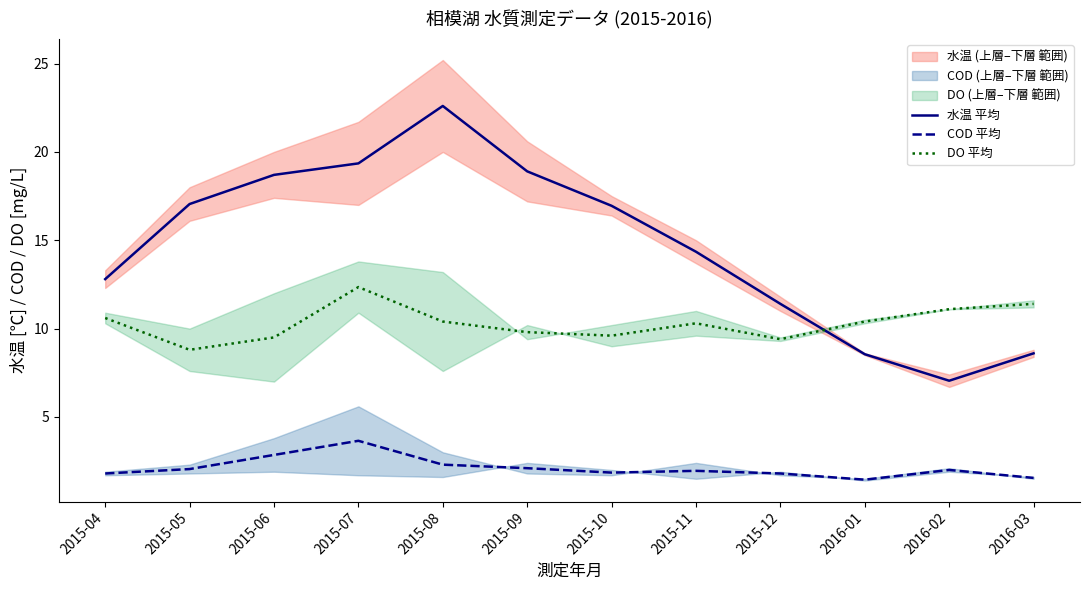

At which label is COD 平均 closest to 2?

2016-02